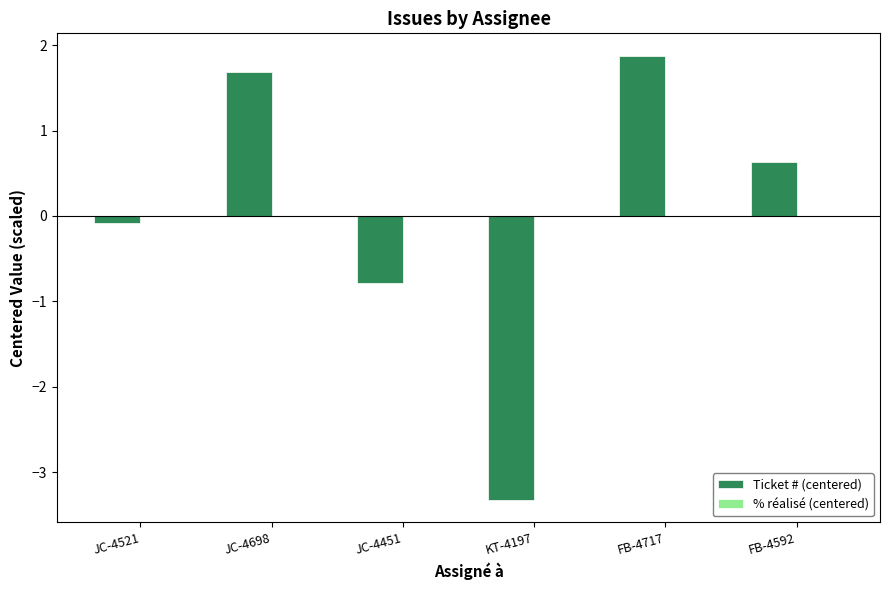

What is the change in value from JC-4698 to JC-4451?

-2.5